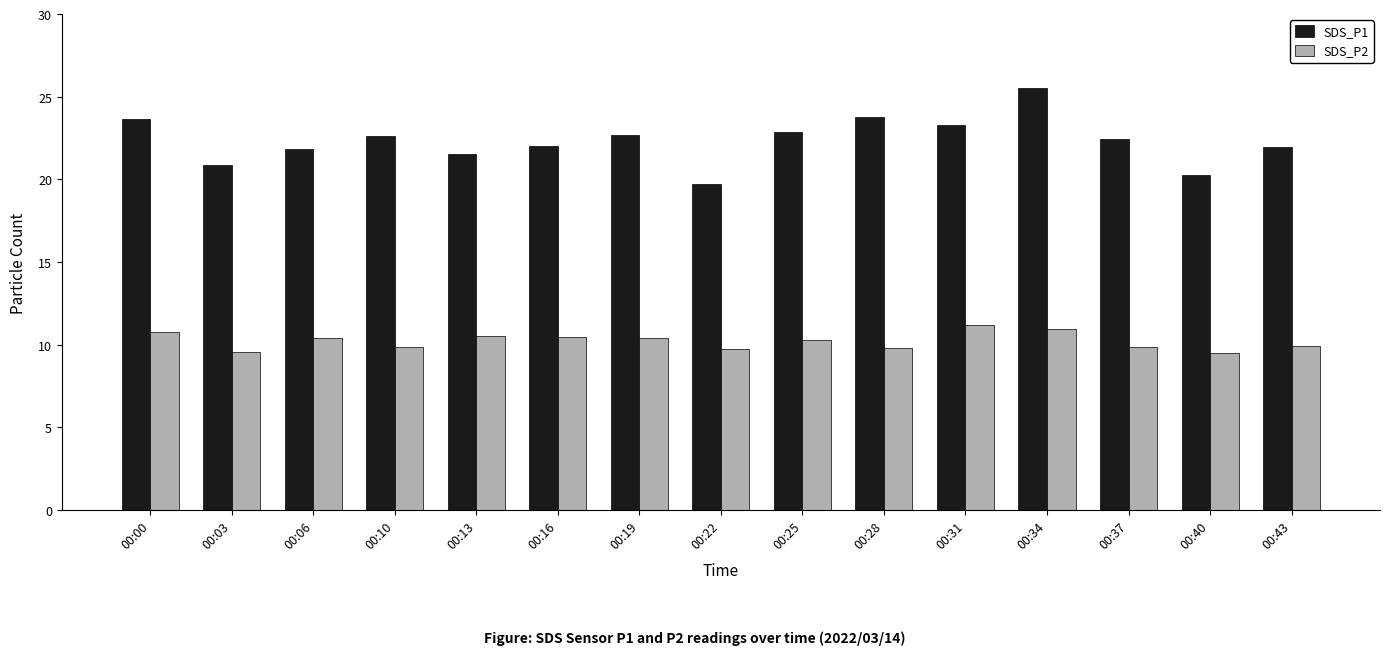

At which category is the sum across all series the highest?

00:34